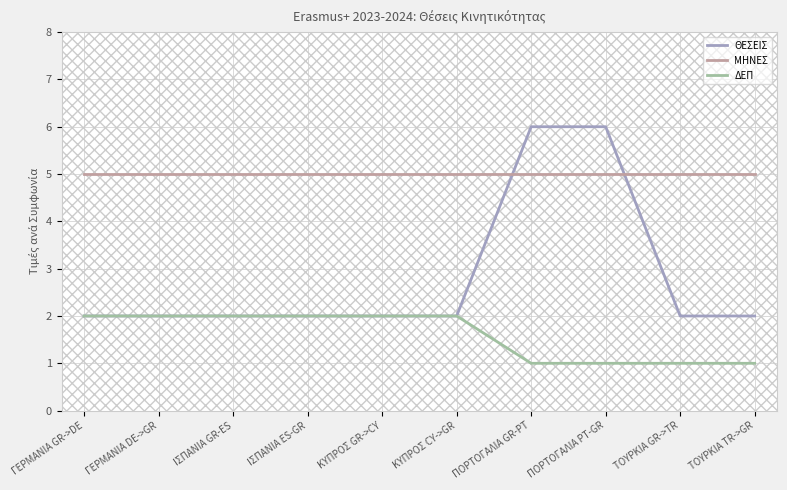

Rank the series at ΠΟΡΤΟΓΑΛΙΑ PT-GR from highest to lowest value.

ΘΕΣΕΙΣ, ΜΗΝΕΣ, ΔΕΠ